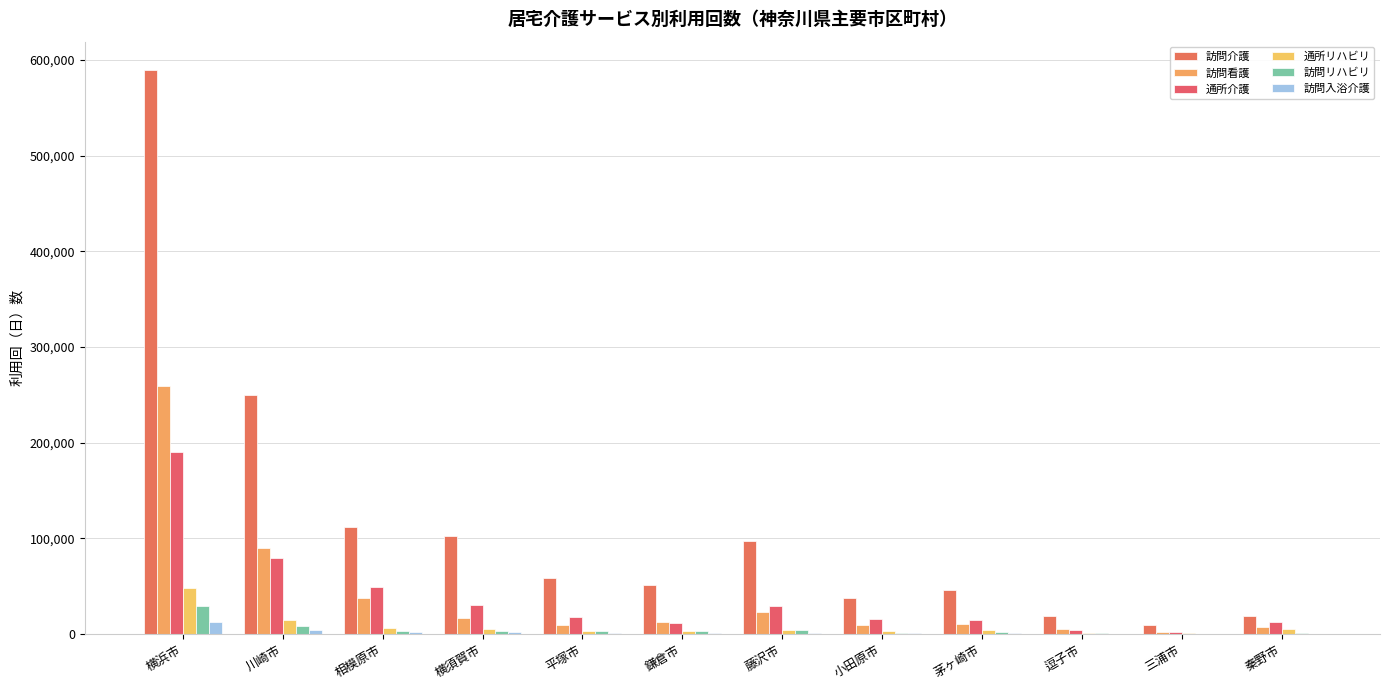

What is the label of the 7th bar from the left?

藤沢市